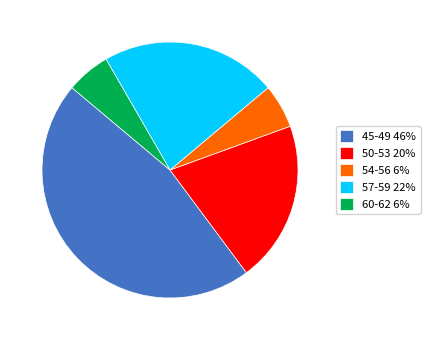

Combined, do 45-49 46% and 60-62 6% account for over 50%?

Yes